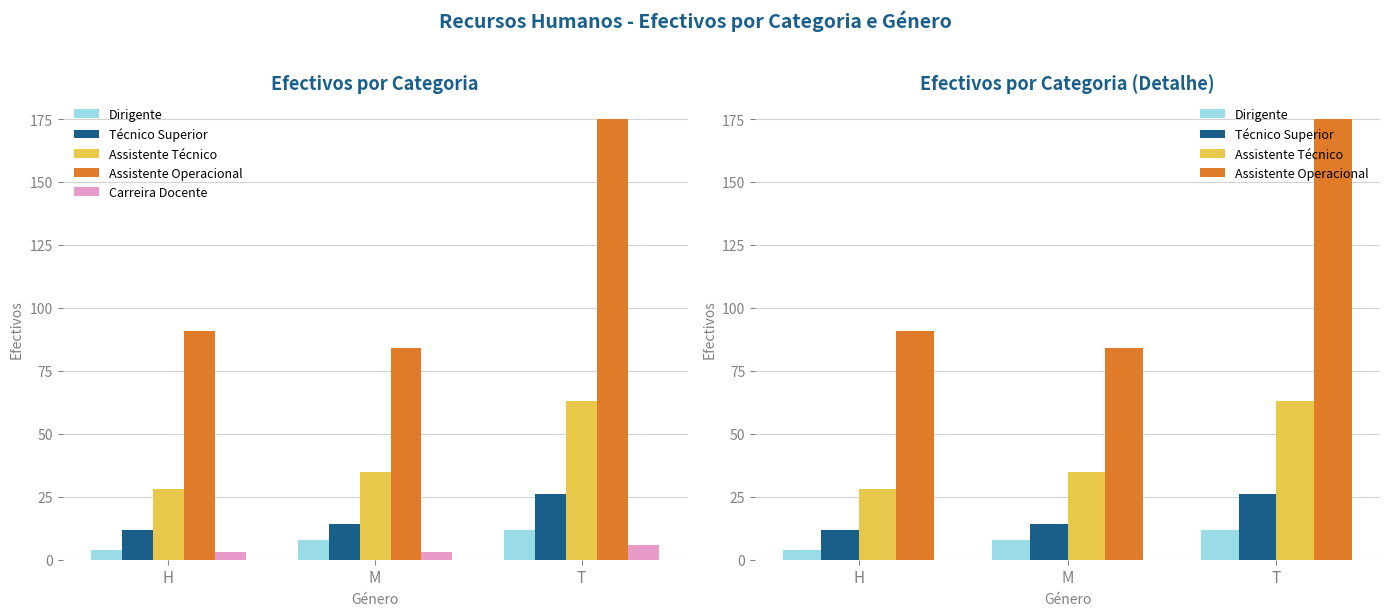

What is the sum of the Assistente Técnico values at T and H?

91